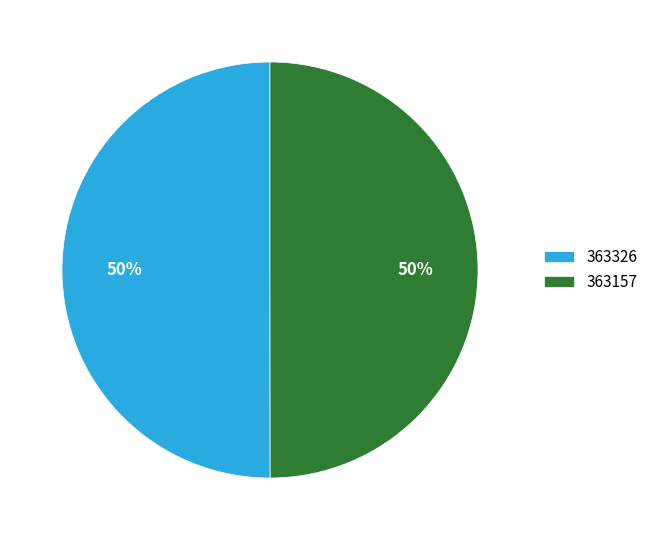

What percentage is the 363326 slice, to the nearest percent?

50%